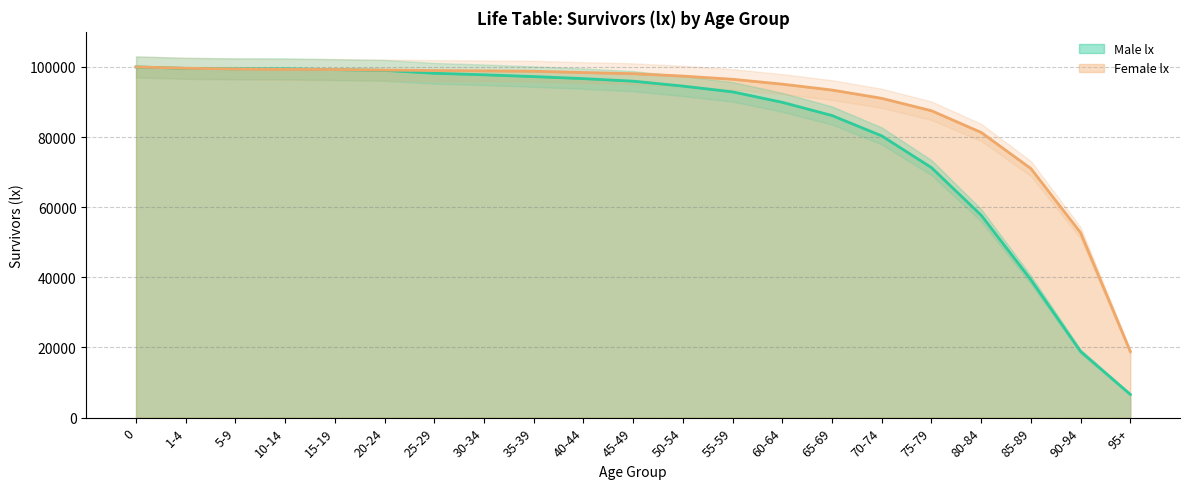

Reading left to right, extract all data points from this chart.

Male lx: 0=100000	1-4=99591	5-9=99466	10-14=99464	15-19=99225	20-24=99019	25-29=98188	30-34=97757	35-39=97245	40-44=96662	45-49=95937	50-54=94531	55-59=92887	60-64=89909	65-69=86141	70-74=80338	75-79=71296	80-84=57733	85-89=39315	90-94=18874	95+=6631
Female lx: 0=100000	1-4=99623	5-9=99406	10-14=99291	15-19=99256	20-24=99100	25-29=98980	30-34=98880	35-39=98771	40-44=98397	45-49=98076	50-54=97388	55-59=96481	60-64=95087	65-69=93412	70-74=91046	75-79=87508	80-84=81326	85-89=71027	90-94=52724	95+=18874